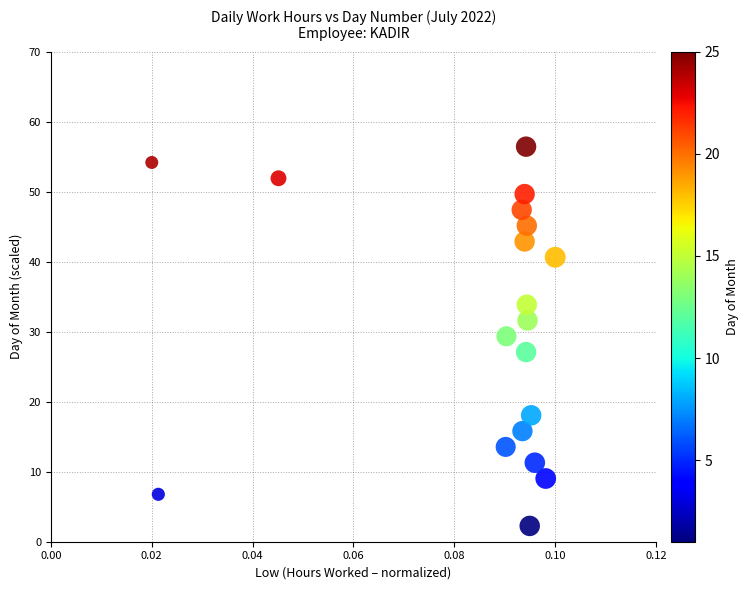

What is the range of Y values (max minus min)?

54.2